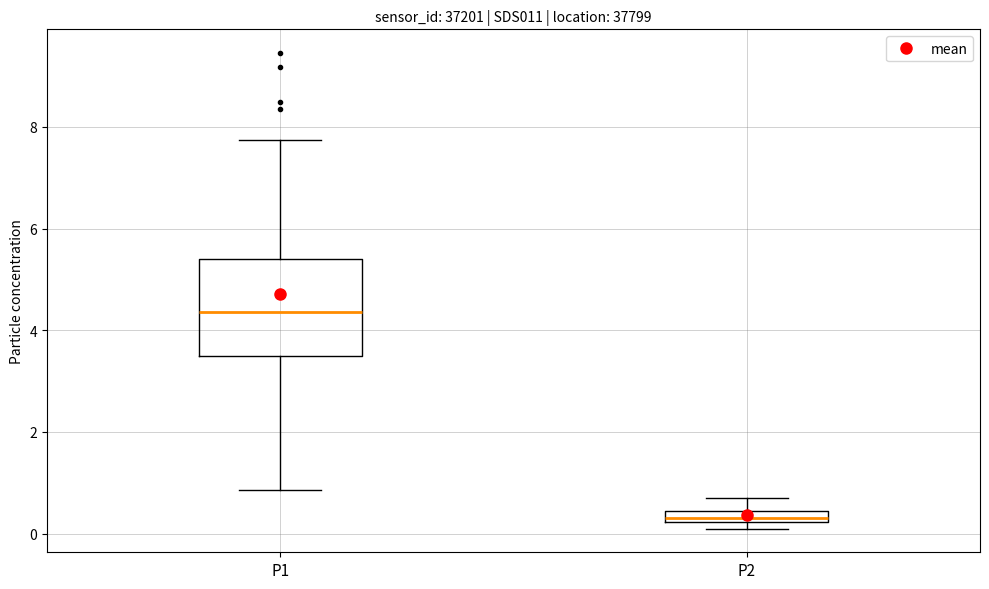

Where is the upper edge of the box for P2 on the y-axis? The values are not printed on the chart, so give them approximately, as read against the axis.

0.4